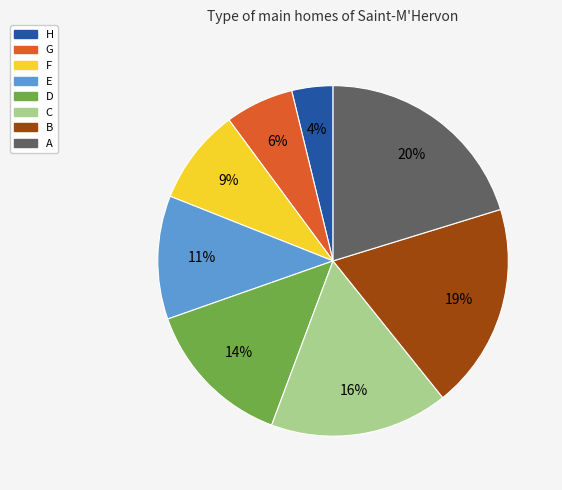

Which slice is the largest?

A